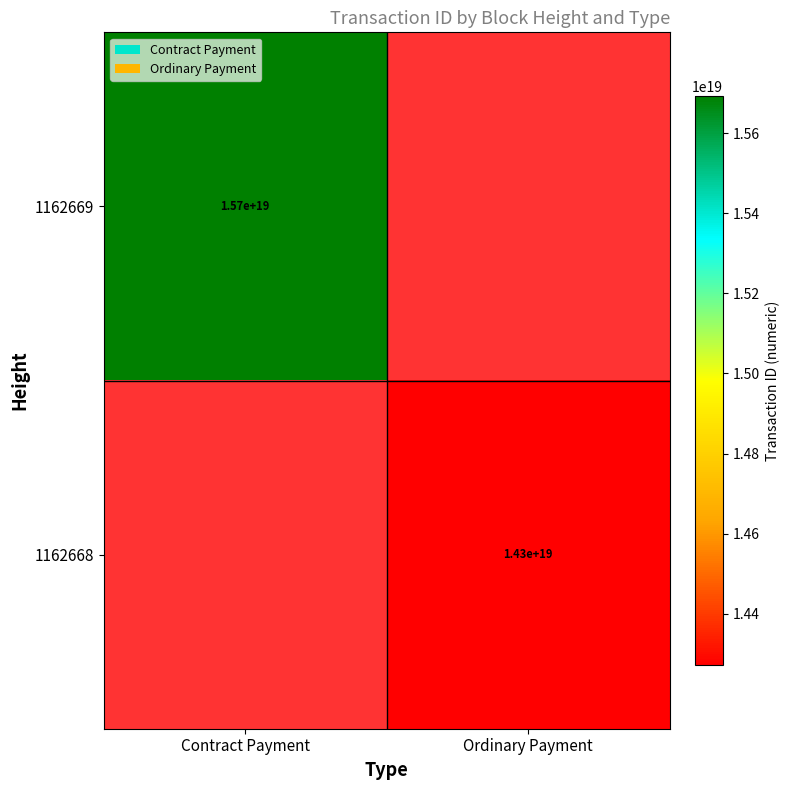

True or false: 1162668 has a value of 25457951668019507200 at Ordinary Payment.

False